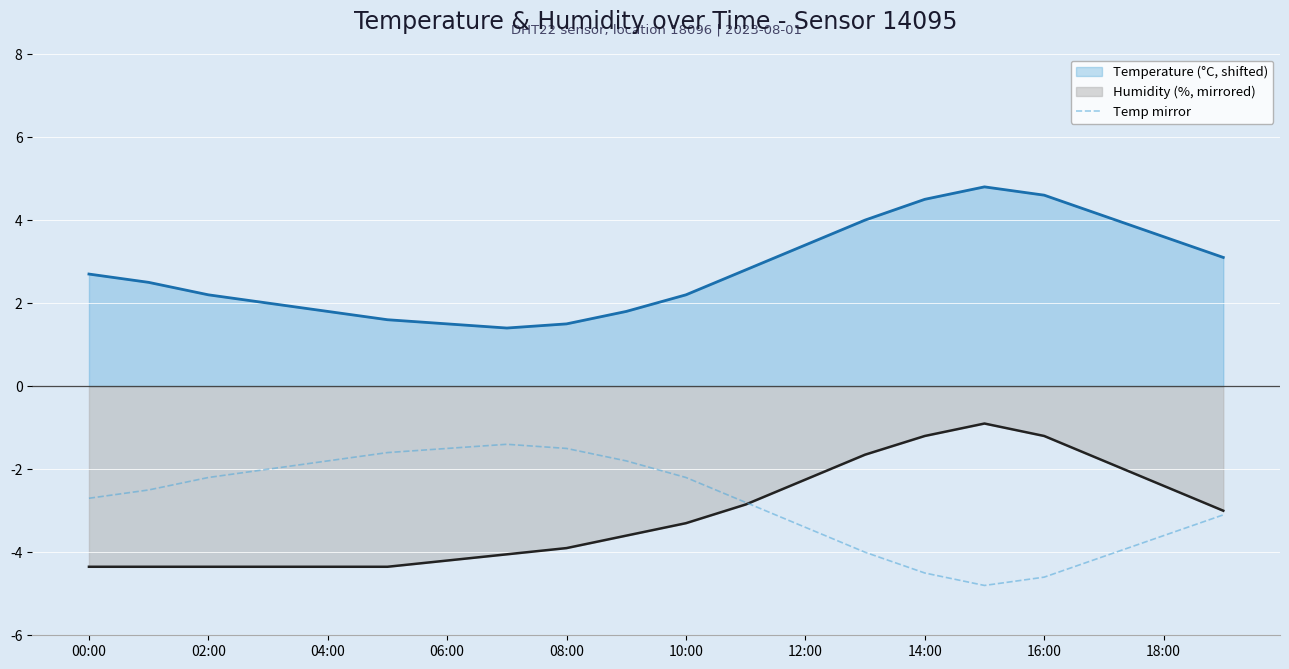

True or false: temperature and temperature mirror cross at least once.

False